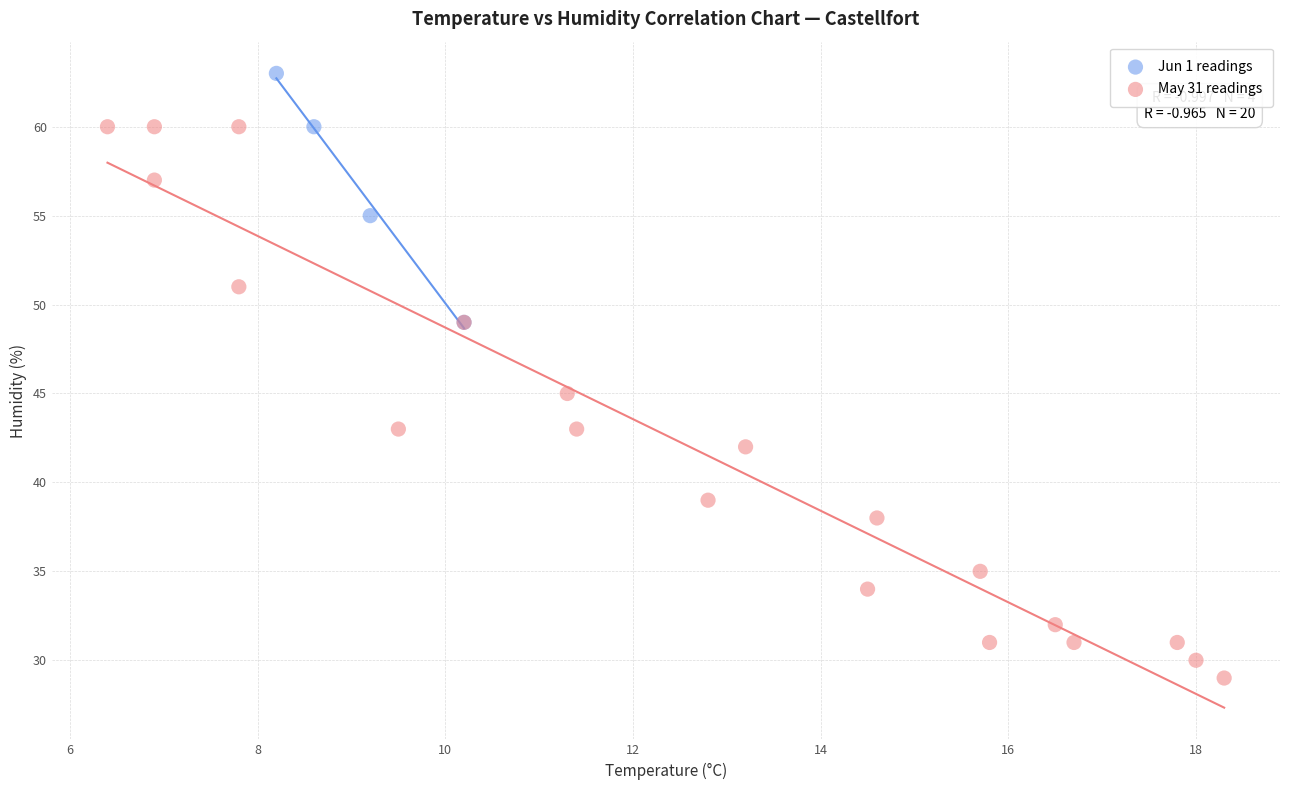

Which series reaches the minimum Y coordinate?

May 31 readings